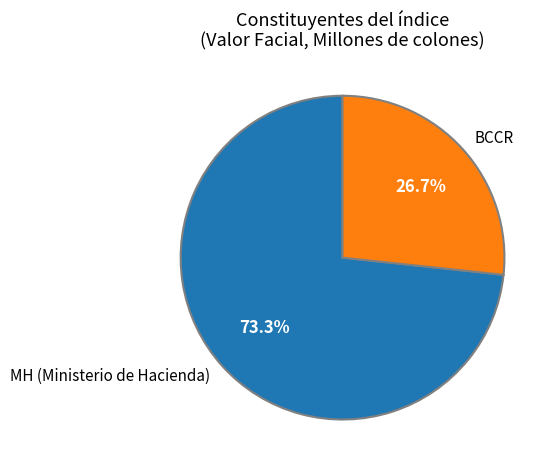

How many slices are in this pie chart?

2